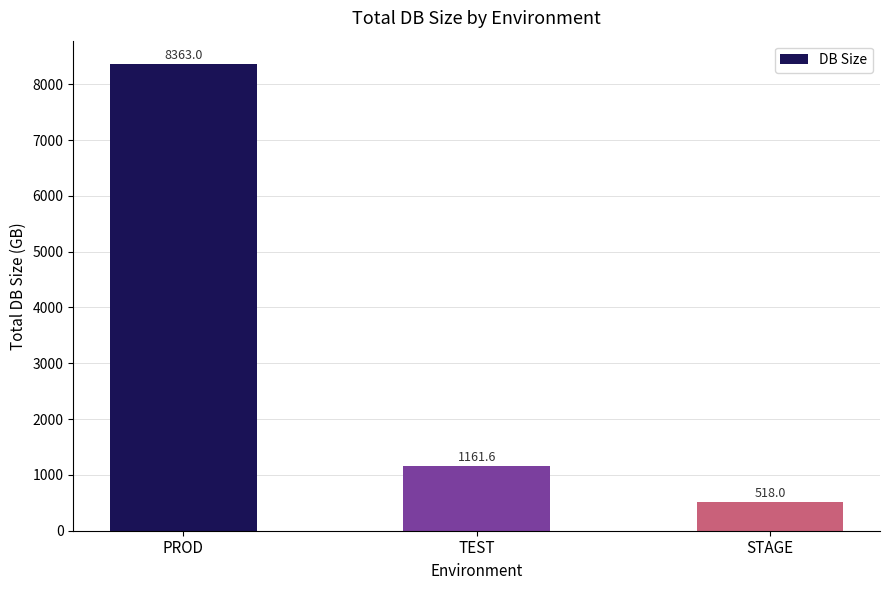

What is the approximate value at PROD?

8363.0